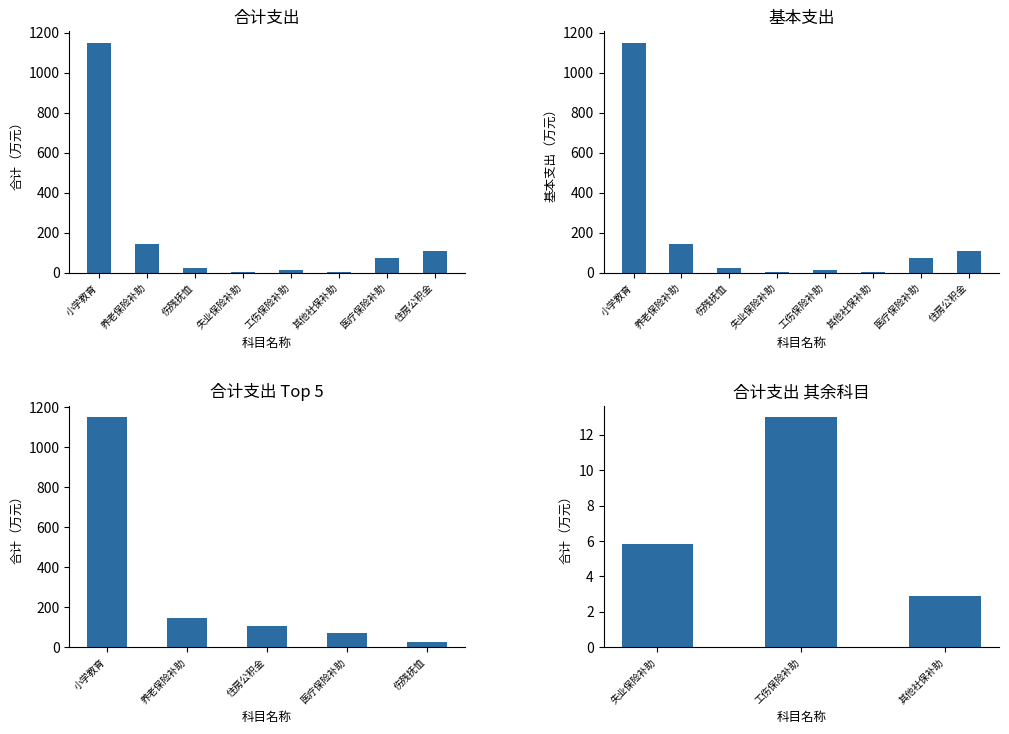

At 住房公积金, list the series in order from largest to smallest.

合计, 基本支出